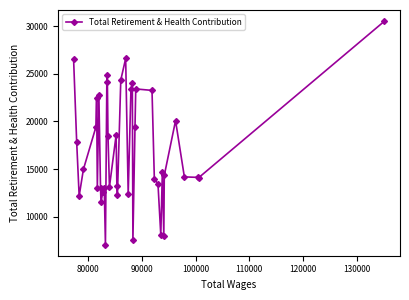

What is the average value?

17019